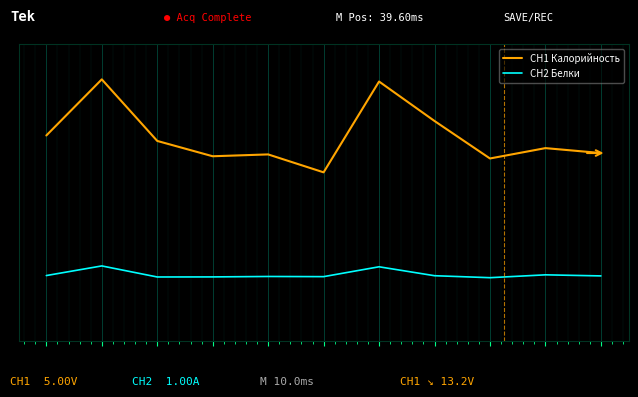

Reading left to right, list all the values displayed in this chart.

CH1 Калорийность: 0=1.5	1=3.0	2=1.4	3=1.0	4=1.0	5=0.5	6=3.0	7=1.9	8=0.9	9=1.2	10=1.1
CH2 Белки: 0=-2.2	1=-2.0	2=-2.3	3=-2.3	4=-2.3	5=-2.3	6=-2.0	7=-2.2	8=-2.3	9=-2.2	10=-2.2